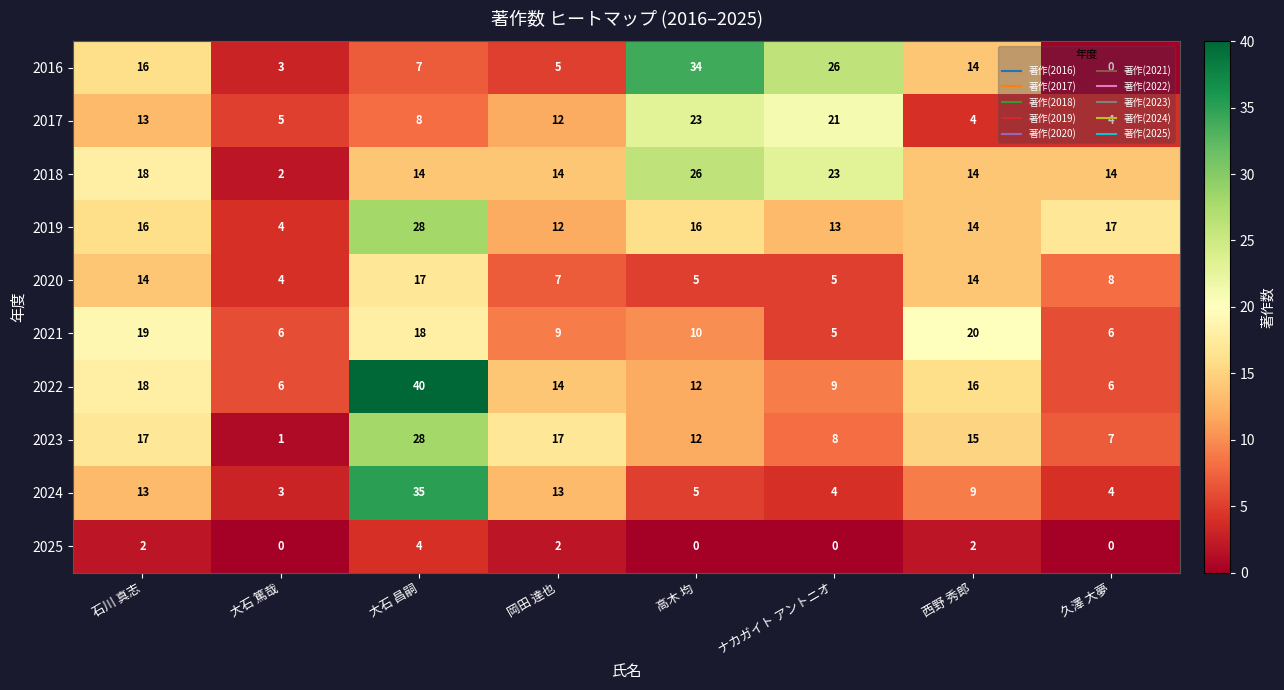

Count the number of categories in the chart.

8